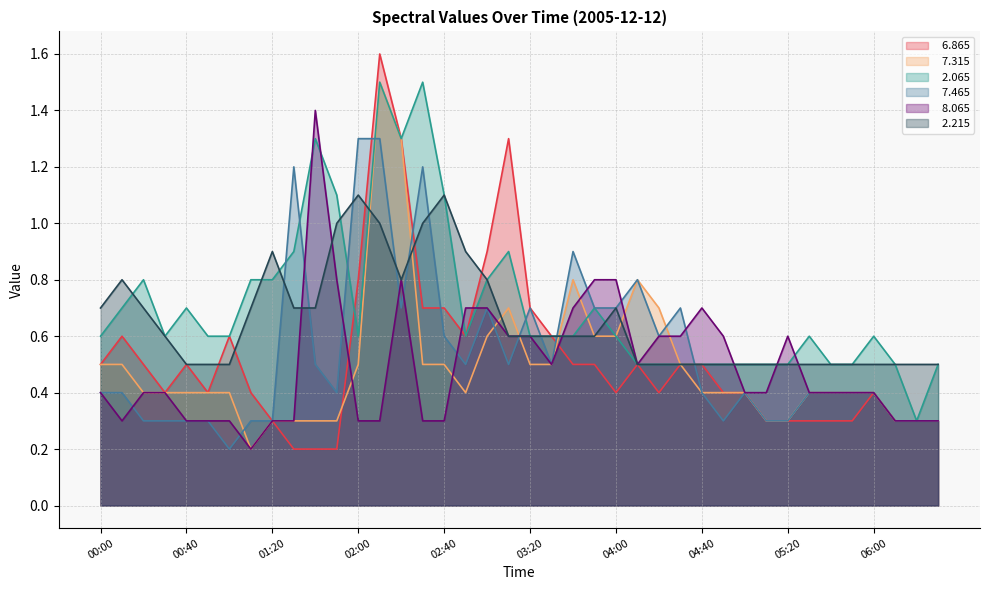

What is the maximum value shown in the chart?

1.6